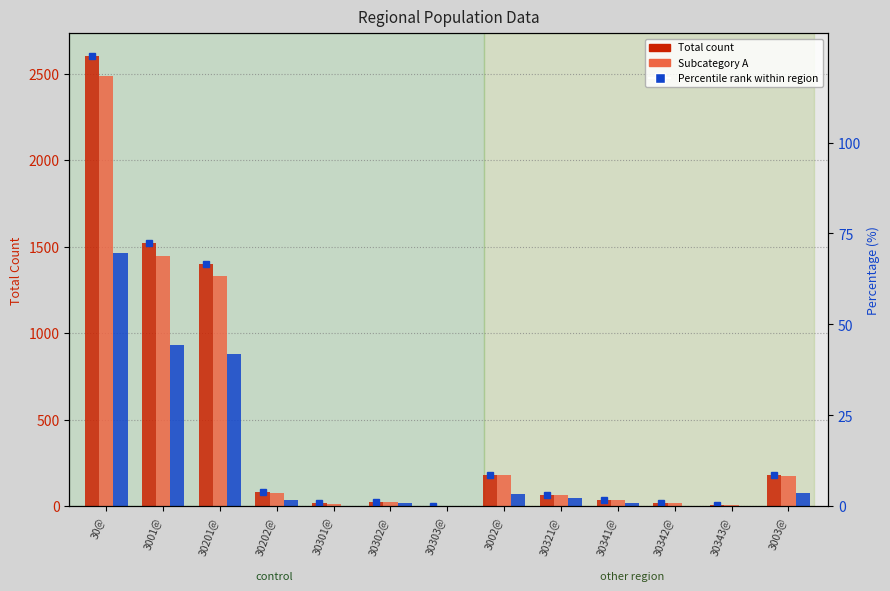

What is the approximate value of Total at 30202@, to the nearest 50?

100